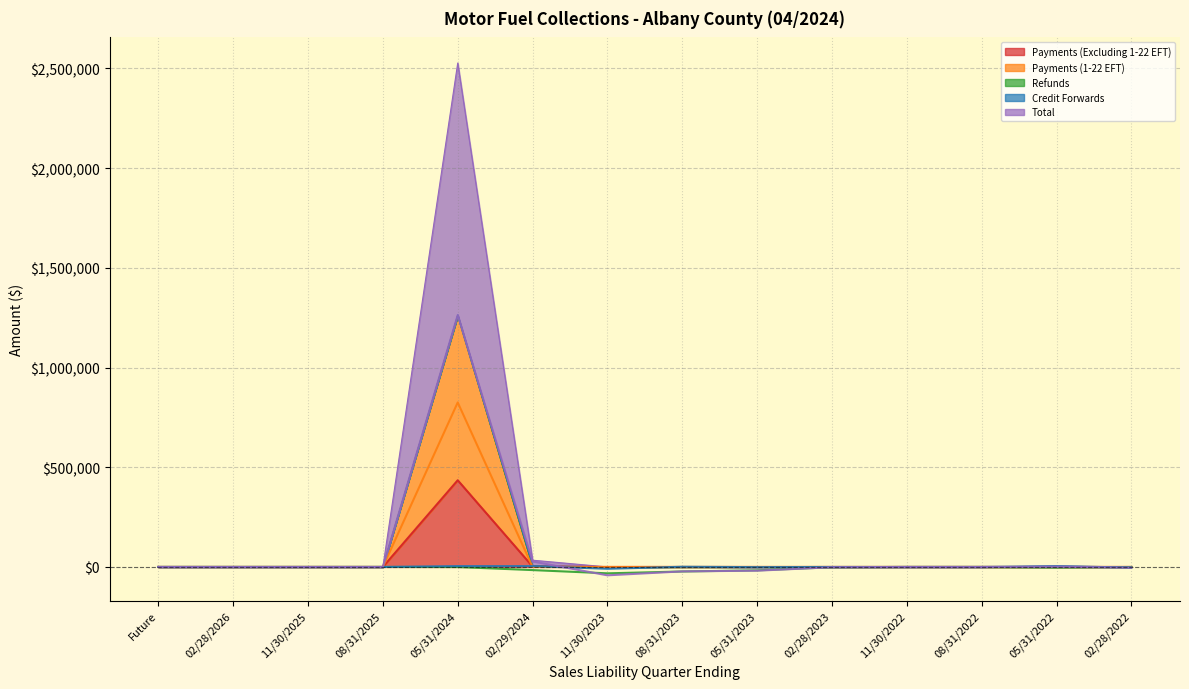

Which series has the widest spread of values?

Total